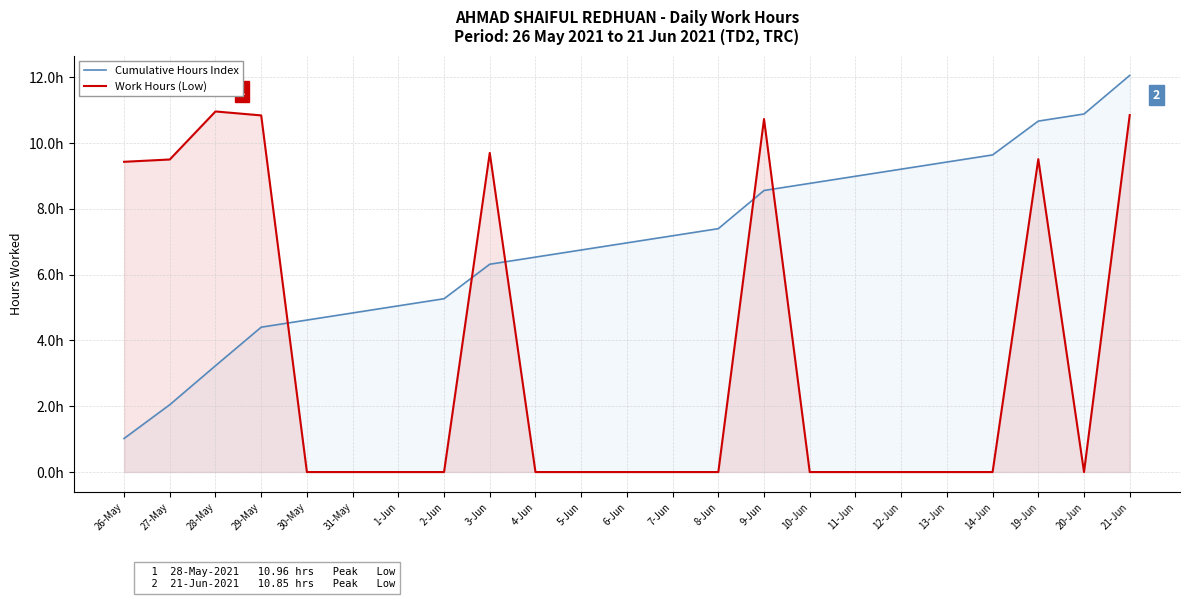

Reading left to right, what are all the values shown in this chart?

Cumulative Hours Index: 26-May=1.0	27-May=2.0	28-May=3.2	29-May=4.4	30-May=4.6	31-May=4.8	1-Jun=5.1	2-Jun=5.3	3-Jun=6.3	4-Jun=6.5	5-Jun=6.7	6-Jun=7.0	7-Jun=7.2	8-Jun=7.4	9-Jun=8.6	10-Jun=8.8	11-Jun=9.0	12-Jun=9.2	13-Jun=9.4	14-Jun=9.6	19-Jun=10.7	20-Jun=10.9	21-Jun=12.1
Work Hours (Low): 26-May=9.4	27-May=9.5	28-May=11.0	29-May=10.8	30-May=0.0	31-May=0.0	1-Jun=0.0	2-Jun=0.0	3-Jun=9.7	4-Jun=0.0	5-Jun=0.0	6-Jun=0.0	7-Jun=0.0	8-Jun=0.0	9-Jun=10.7	10-Jun=0.0	11-Jun=0.0	12-Jun=0.0	13-Jun=0.0	14-Jun=0.0	19-Jun=9.5	20-Jun=0.0	21-Jun=10.8